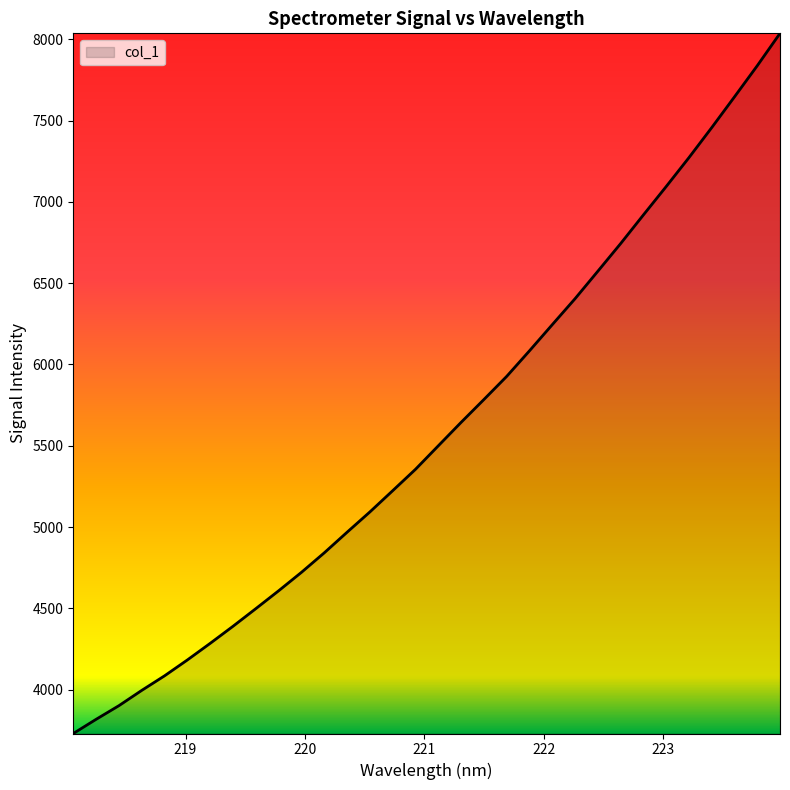

What is the minimum value shown in the chart?

3729.9